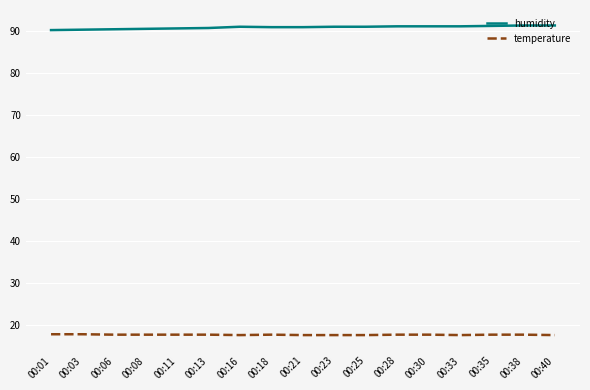

Which series has the largest total across all categories?

humidity